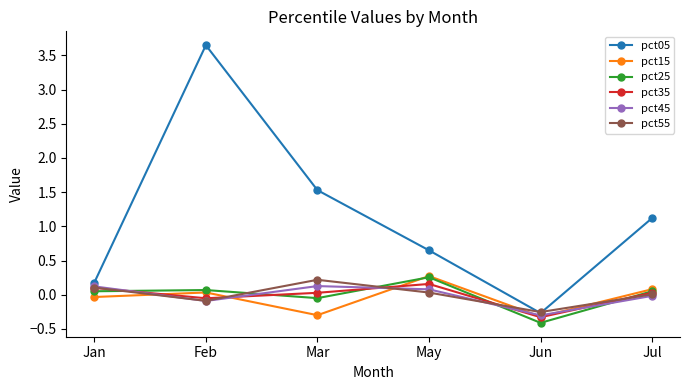

Count the number of categories in the chart.

6